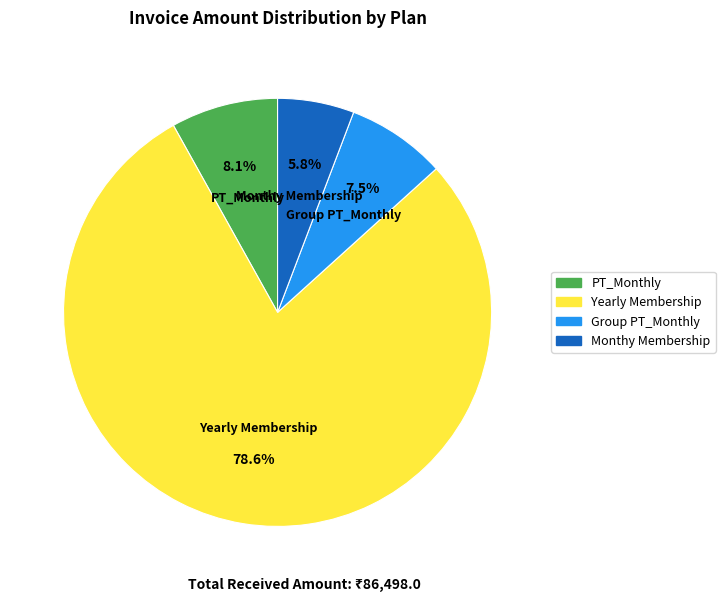

Does any single category account for the majority?

Yes